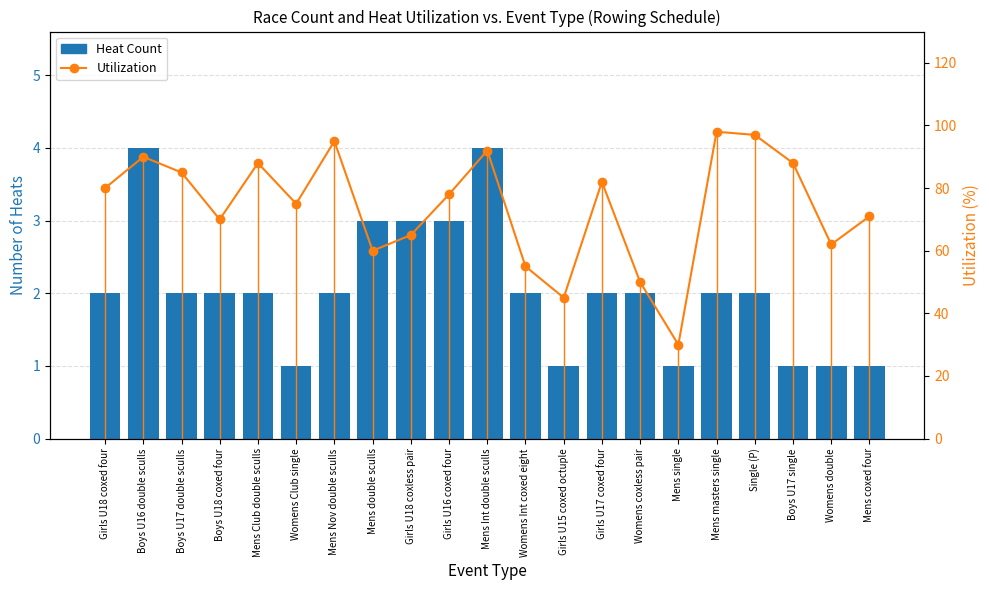

What is the label of the 1st bar from the right?

Mens coxed four